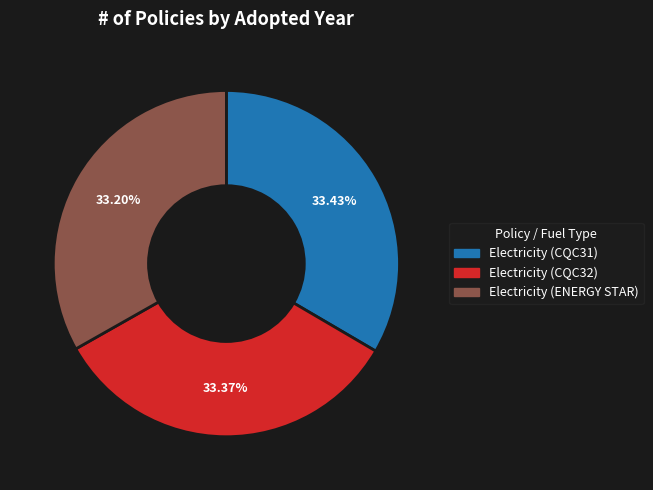

To the nearest percent, what percentage of the pie is Electricity (CQC32)?

33%